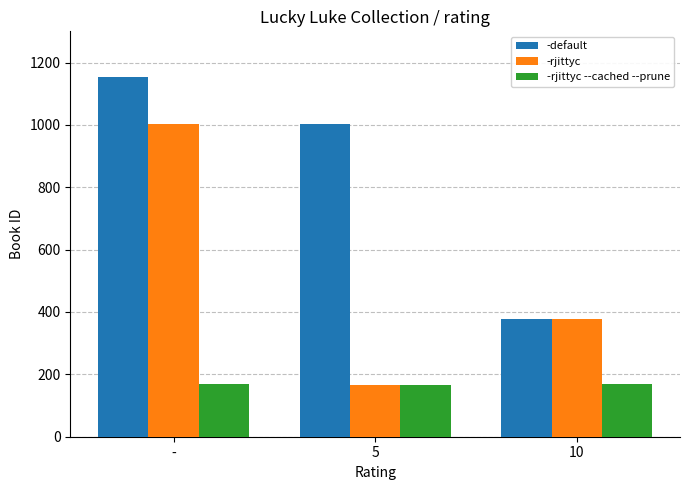

Which series changed the most between - and 5?

-rjittyc